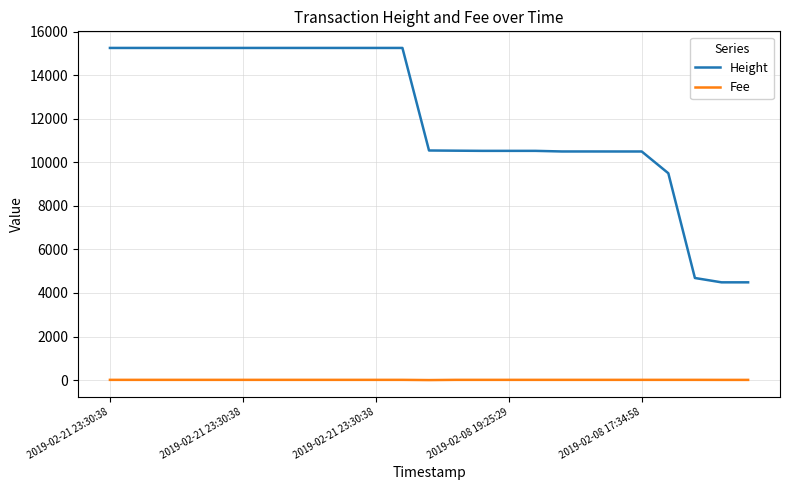

True or false: Fee and Height cross at least once.

False